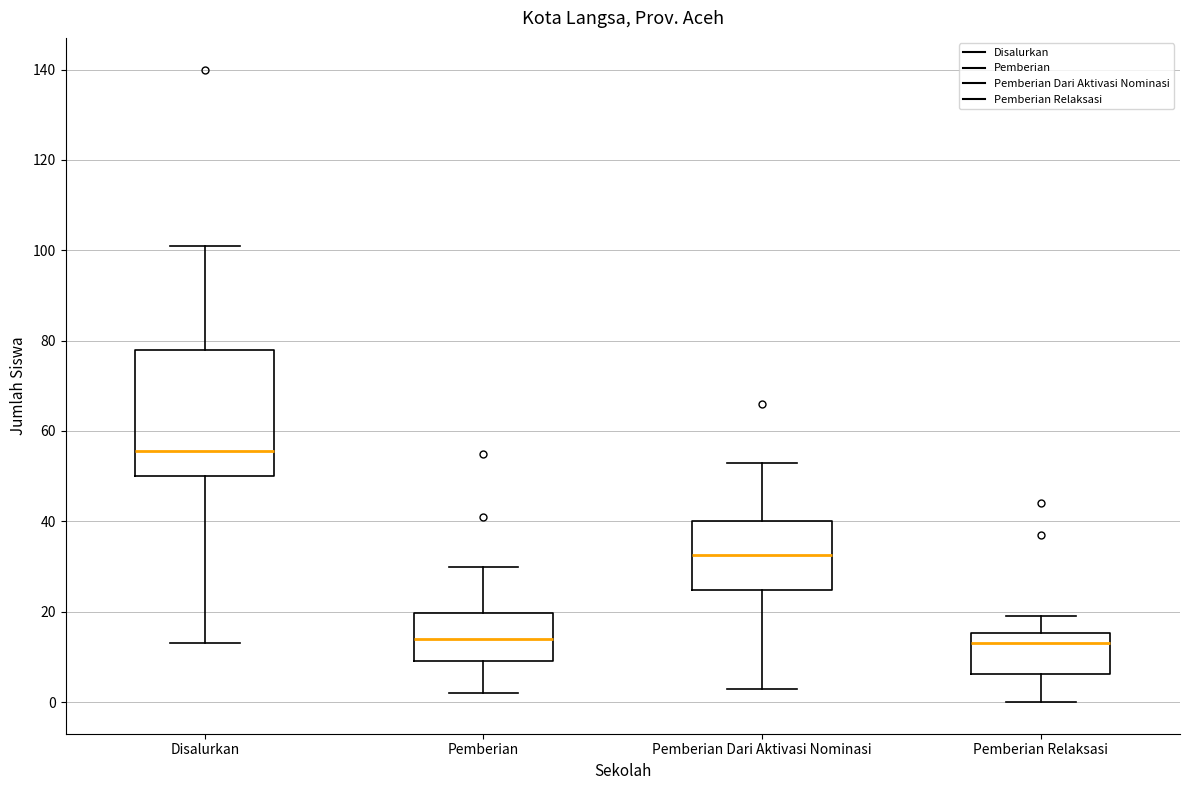

Reading left to right, transcribe this box plot: for each box, give where its median line is, the range the box spans, and where its two whiskers end, as read against the y-axis. The values are not printed on the chart, so give them approximately, as read against the axis.

Disalurkan: median 56, box 50 to 78, whiskers 14 to 102
Pemberian: median 14, box 10 to 20, whiskers 2 to 30
Pemberian Dari Aktivasi Nominasi: median 32, box 24 to 40, whiskers 4 to 54
Pemberian Relaksasi: median 14, box 6 to 16, whiskers 0 to 20